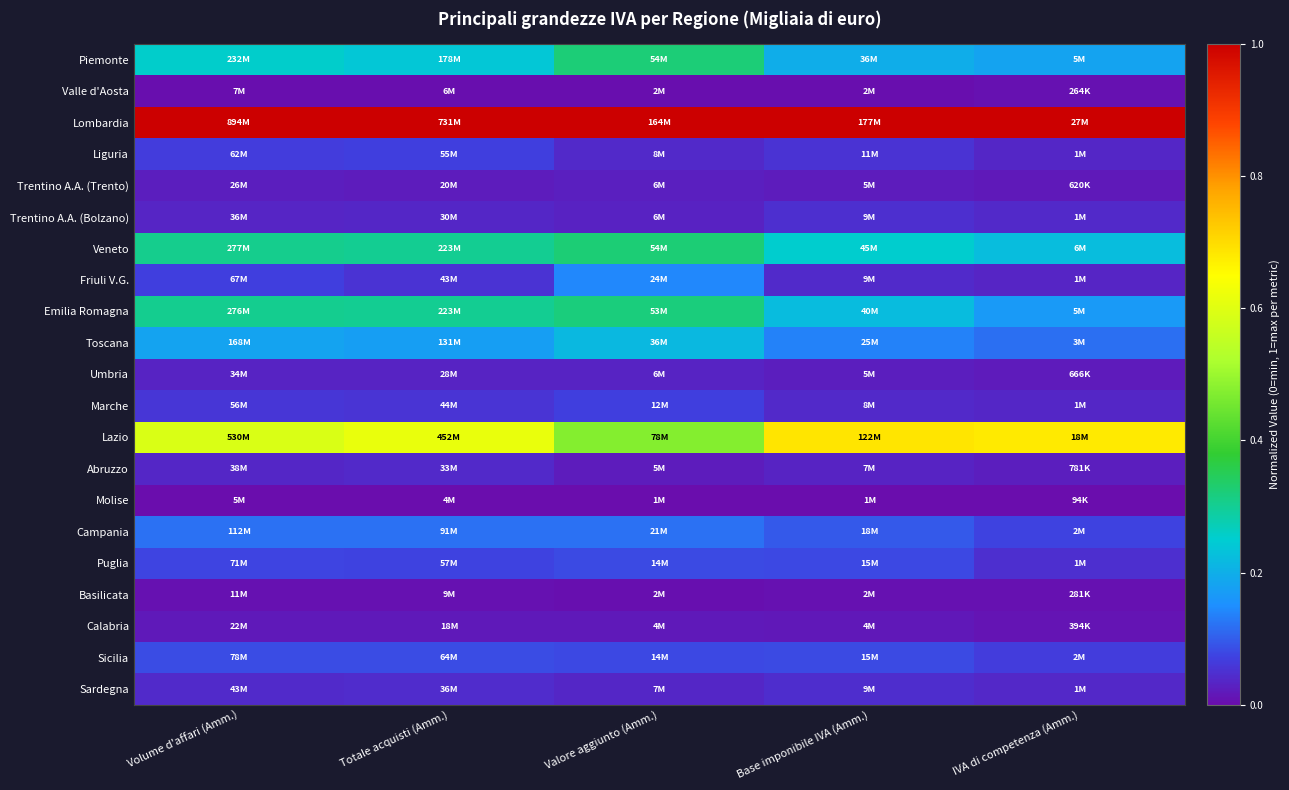

Reading right to left, what are all the values shown in this chart?

Piemonte: IVA di competenza (Amm.)=0.2	Base imponibile IVA (Amm.)=0.2	Valore aggiunto (Amm.)=0.3	Totale acquisti (Amm.)=0.2	Volume d'affari (Amm.)=0.3
Valle d'Aosta: IVA di competenza (Amm.)=0.0	Base imponibile IVA (Amm.)=0.0	Valore aggiunto (Amm.)=0.0	Totale acquisti (Amm.)=0.0	Volume d'affari (Amm.)=0.0
Lombardia: IVA di competenza (Amm.)=1.0	Base imponibile IVA (Amm.)=1.0	Valore aggiunto (Amm.)=1.0	Totale acquisti (Amm.)=1.0	Volume d'affari (Amm.)=1.0
Liguria: IVA di competenza (Amm.)=0.0	Base imponibile IVA (Amm.)=0.1	Valore aggiunto (Amm.)=0.0	Totale acquisti (Amm.)=0.1	Volume d'affari (Amm.)=0.1
Trentino A.A. (Trento): IVA di competenza (Amm.)=0.0	Base imponibile IVA (Amm.)=0.0	Valore aggiunto (Amm.)=0.0	Totale acquisti (Amm.)=0.0	Volume d'affari (Amm.)=0.0
Trentino A.A. (Bolzano): IVA di competenza (Amm.)=0.0	Base imponibile IVA (Amm.)=0.0	Valore aggiunto (Amm.)=0.0	Totale acquisti (Amm.)=0.0	Volume d'affari (Amm.)=0.0
Veneto: IVA di competenza (Amm.)=0.2	Base imponibile IVA (Amm.)=0.3	Valore aggiunto (Amm.)=0.3	Totale acquisti (Amm.)=0.3	Volume d'affari (Amm.)=0.3
Friuli V.G.: IVA di competenza (Amm.)=0.0	Base imponibile IVA (Amm.)=0.0	Valore aggiunto (Amm.)=0.1	Totale acquisti (Amm.)=0.1	Volume d'affari (Amm.)=0.1
Emilia Romagna: IVA di competenza (Amm.)=0.2	Base imponibile IVA (Amm.)=0.2	Valore aggiunto (Amm.)=0.3	Totale acquisti (Amm.)=0.3	Volume d'affari (Amm.)=0.3
Toscana: IVA di competenza (Amm.)=0.1	Base imponibile IVA (Amm.)=0.1	Valore aggiunto (Amm.)=0.2	Totale acquisti (Amm.)=0.2	Volume d'affari (Amm.)=0.2
Umbria: IVA di competenza (Amm.)=0.0	Base imponibile IVA (Amm.)=0.0	Valore aggiunto (Amm.)=0.0	Totale acquisti (Amm.)=0.0	Volume d'affari (Amm.)=0.0
Marche: IVA di competenza (Amm.)=0.0	Base imponibile IVA (Amm.)=0.0	Valore aggiunto (Amm.)=0.1	Totale acquisti (Amm.)=0.1	Volume d'affari (Amm.)=0.1
Lazio: IVA di competenza (Amm.)=0.7	Base imponibile IVA (Amm.)=0.7	Valore aggiunto (Amm.)=0.5	Totale acquisti (Amm.)=0.6	Volume d'affari (Amm.)=0.6
Abruzzo: IVA di competenza (Amm.)=0.0	Base imponibile IVA (Amm.)=0.0	Valore aggiunto (Amm.)=0.0	Totale acquisti (Amm.)=0.0	Volume d'affari (Amm.)=0.0
Molise: IVA di competenza (Amm.)=0.0	Base imponibile IVA (Amm.)=0.0	Valore aggiunto (Amm.)=0.0	Totale acquisti (Amm.)=0.0	Volume d'affari (Amm.)=0.0
Campania: IVA di competenza (Amm.)=0.1	Base imponibile IVA (Amm.)=0.1	Valore aggiunto (Amm.)=0.1	Totale acquisti (Amm.)=0.1	Volume d'affari (Amm.)=0.1
Puglia: IVA di competenza (Amm.)=0.0	Base imponibile IVA (Amm.)=0.1	Valore aggiunto (Amm.)=0.1	Totale acquisti (Amm.)=0.1	Volume d'affari (Amm.)=0.1
Basilicata: IVA di competenza (Amm.)=0.0	Base imponibile IVA (Amm.)=0.0	Valore aggiunto (Amm.)=0.0	Totale acquisti (Amm.)=0.0	Volume d'affari (Amm.)=0.0
Calabria: IVA di competenza (Amm.)=0.0	Base imponibile IVA (Amm.)=0.0	Valore aggiunto (Amm.)=0.0	Totale acquisti (Amm.)=0.0	Volume d'affari (Amm.)=0.0
Sicilia: IVA di competenza (Amm.)=0.1	Base imponibile IVA (Amm.)=0.1	Valore aggiunto (Amm.)=0.1	Totale acquisti (Amm.)=0.1	Volume d'affari (Amm.)=0.1
Sardegna: IVA di competenza (Amm.)=0.0	Base imponibile IVA (Amm.)=0.0	Valore aggiunto (Amm.)=0.0	Totale acquisti (Amm.)=0.0	Volume d'affari (Amm.)=0.0